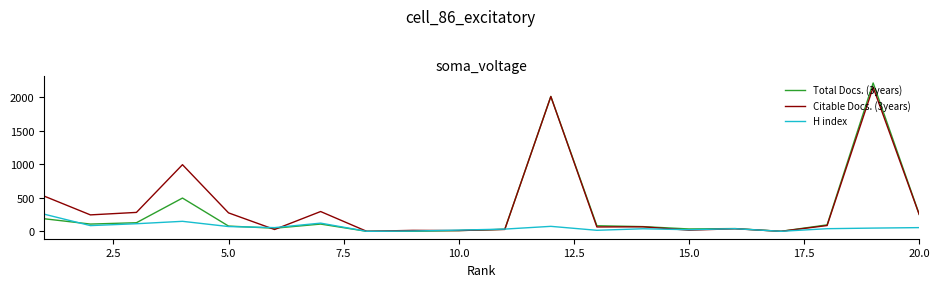

How many lines are shown in the chart?

3